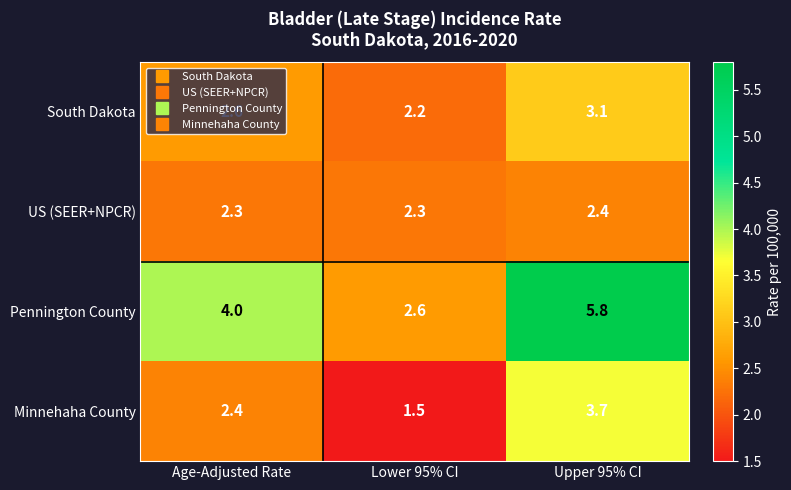

What is the average value of the Pennington County series?

4.1